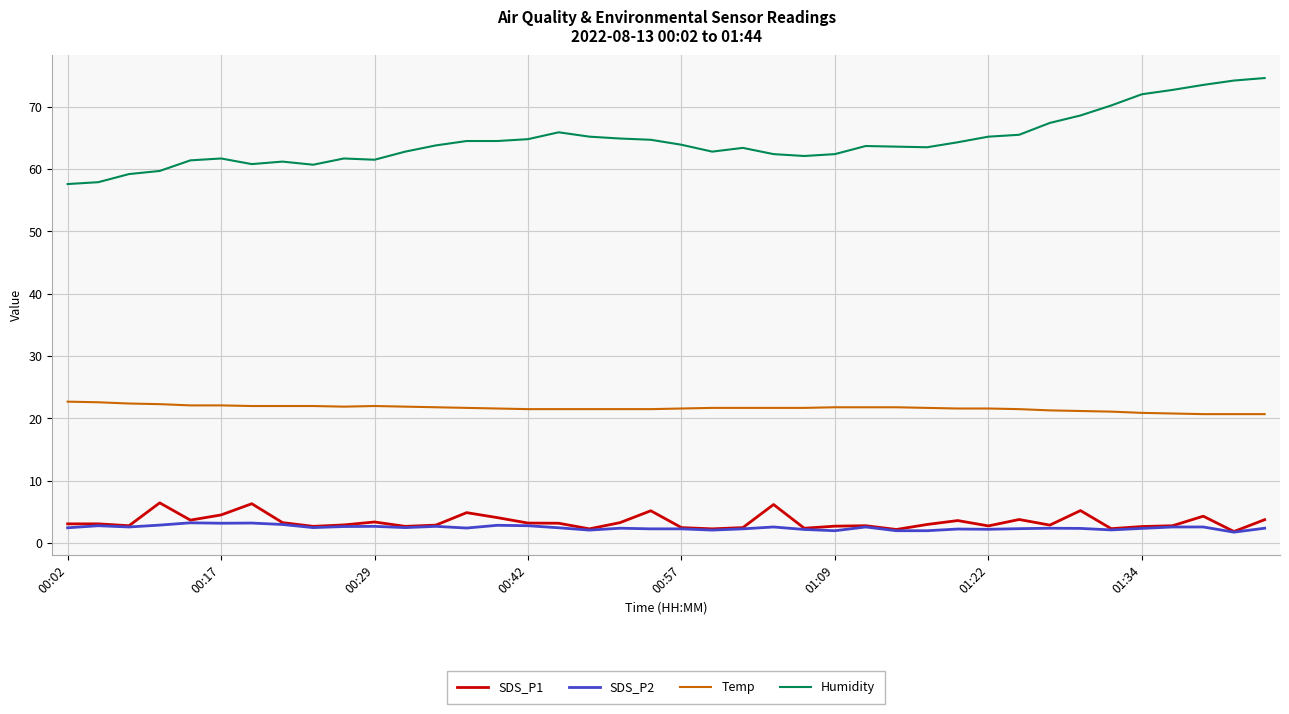

True or false: Temp and SDS_P1 cross at least once.

False